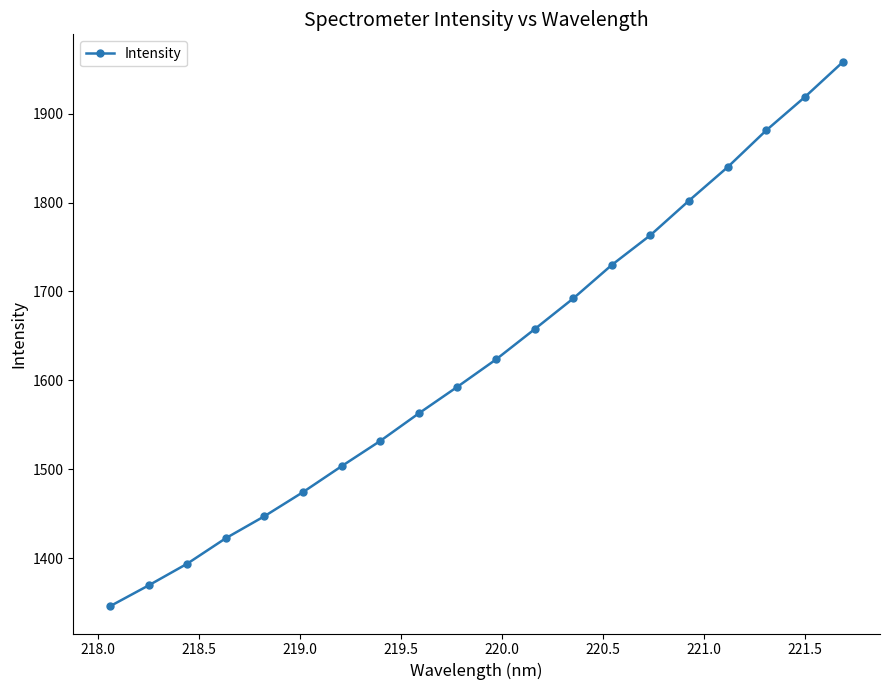

How many lines are shown in the chart?

1